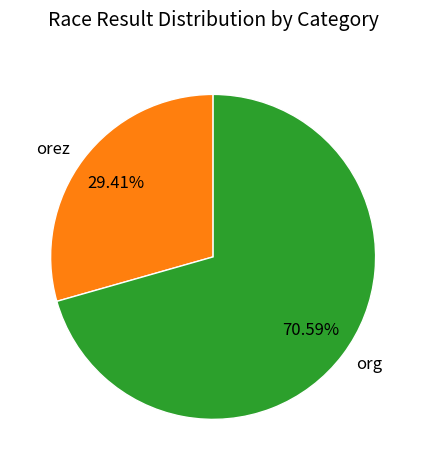

Combined, do orez and org account for over 50%?

Yes